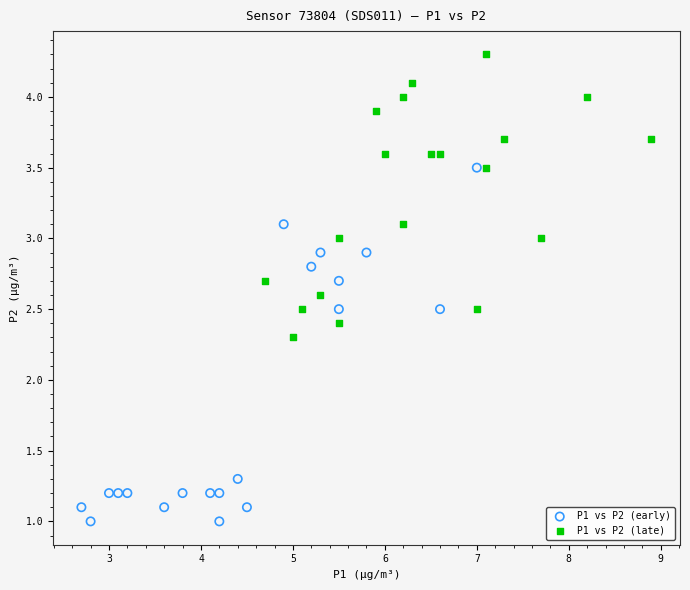

Which series contains the lowest Y value?

P1 vs P2 (early)